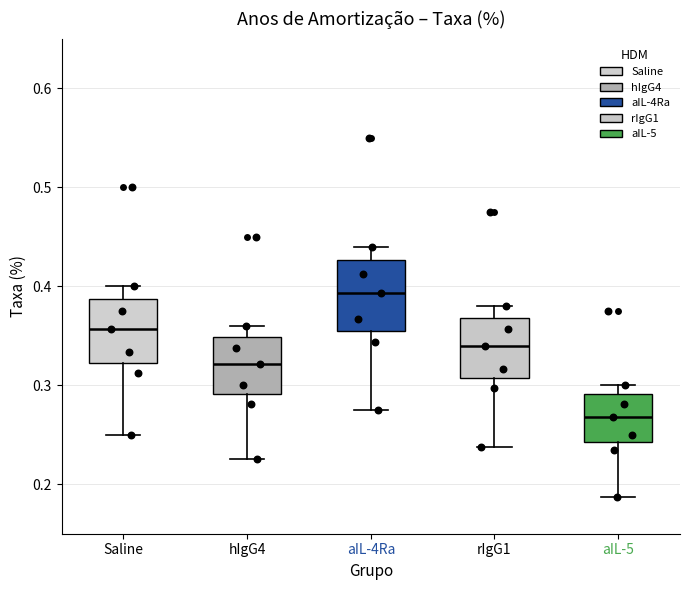

Reading left to right, read every box against the y-axis: the position of its median line, the range the box covers, and the ends of its whiskers. The values are not printed on the chart, so give them approximately, as read against the axis.

Saline: median 0.36, box 0.32 to 0.39, whiskers 0.25 to 0.40
hIgG4: median 0.32, box 0.29 to 0.35, whiskers 0.23 to 0.36
aIL-4Ra: median 0.39, box 0.36 to 0.43, whiskers 0.28 to 0.44
rIgG1: median 0.34, box 0.31 to 0.37, whiskers 0.24 to 0.38
aIL-5: median 0.27, box 0.24 to 0.29, whiskers 0.19 to 0.30